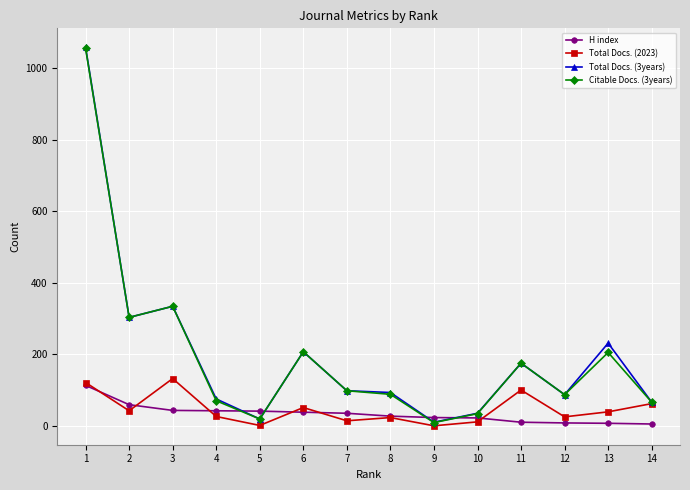

True or false: Total Docs. (2023) has more than 2 interior local peaks.

True